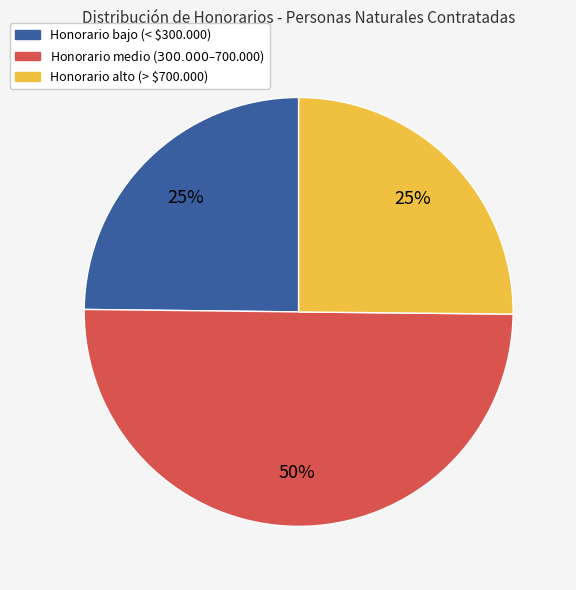

To the nearest percent, what is the average slice percentage?

33%